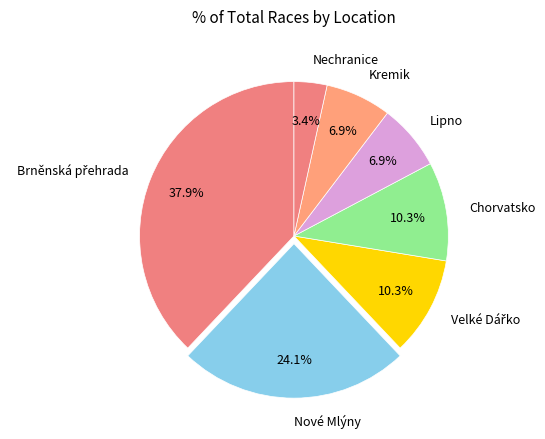

Does any single category account for the majority?

No